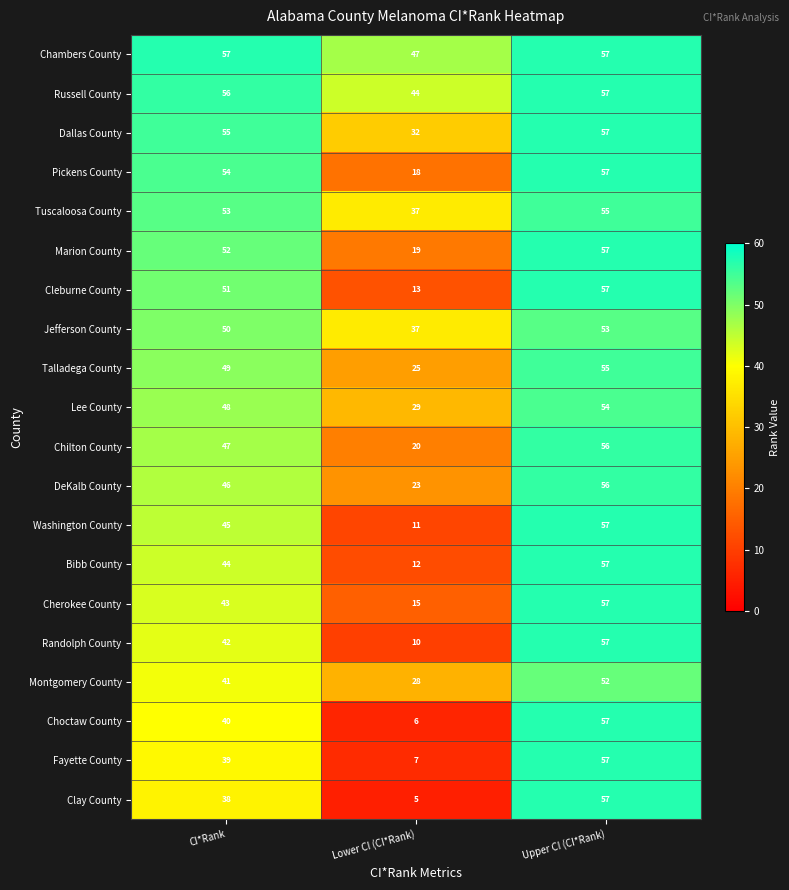

Count the Lee County values in the range 29 to 54.

3